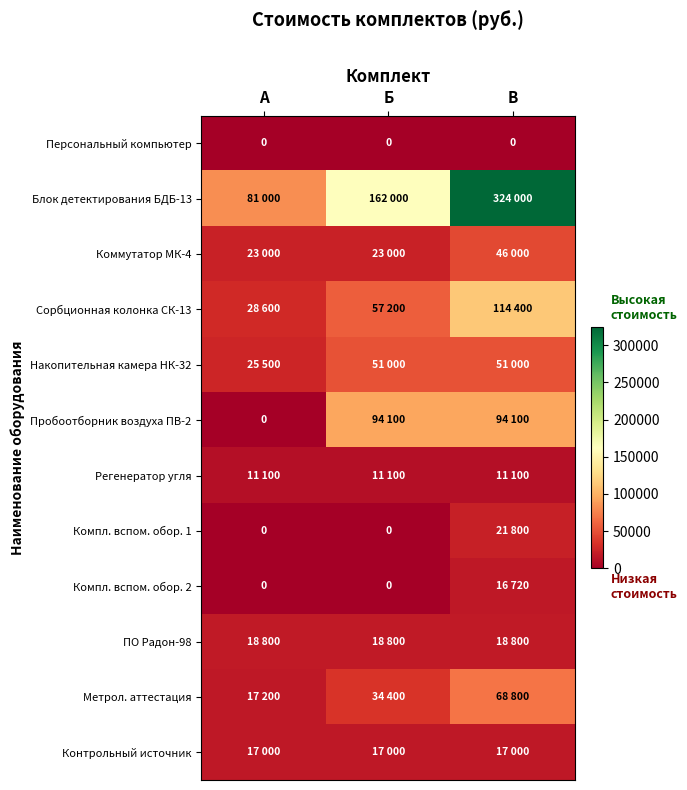

Between А and Б, which series saw the biggest shift?

Пробоотборник воздуха ПВ-2